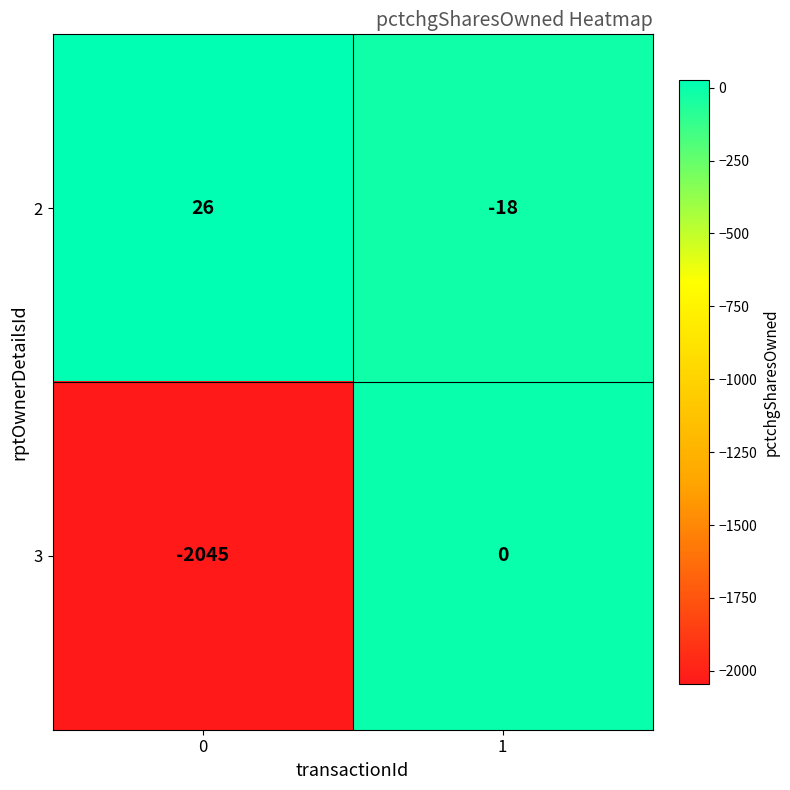

Is it true that 2 equals 26 at 0?

True